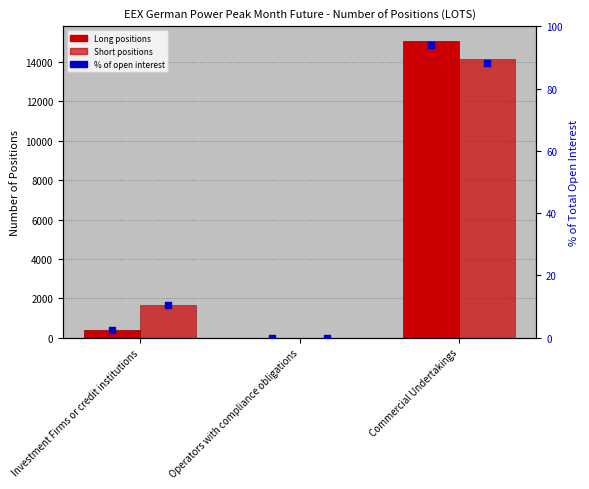

Is the value of Long at Investment Firms or credit institutions greater than the value of Short at Investment Firms or credit institutions?

No